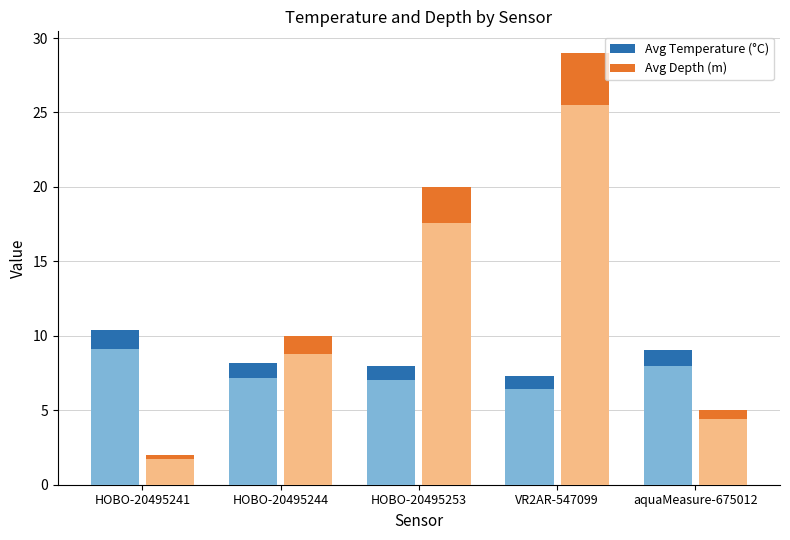

How many groups of bars are there?

5